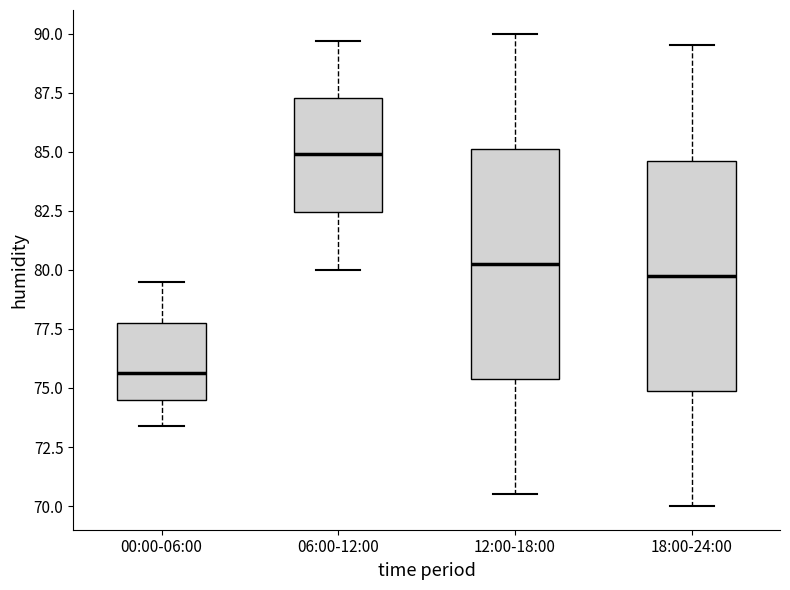

Which box has the lowest median line?

00:00-06:00